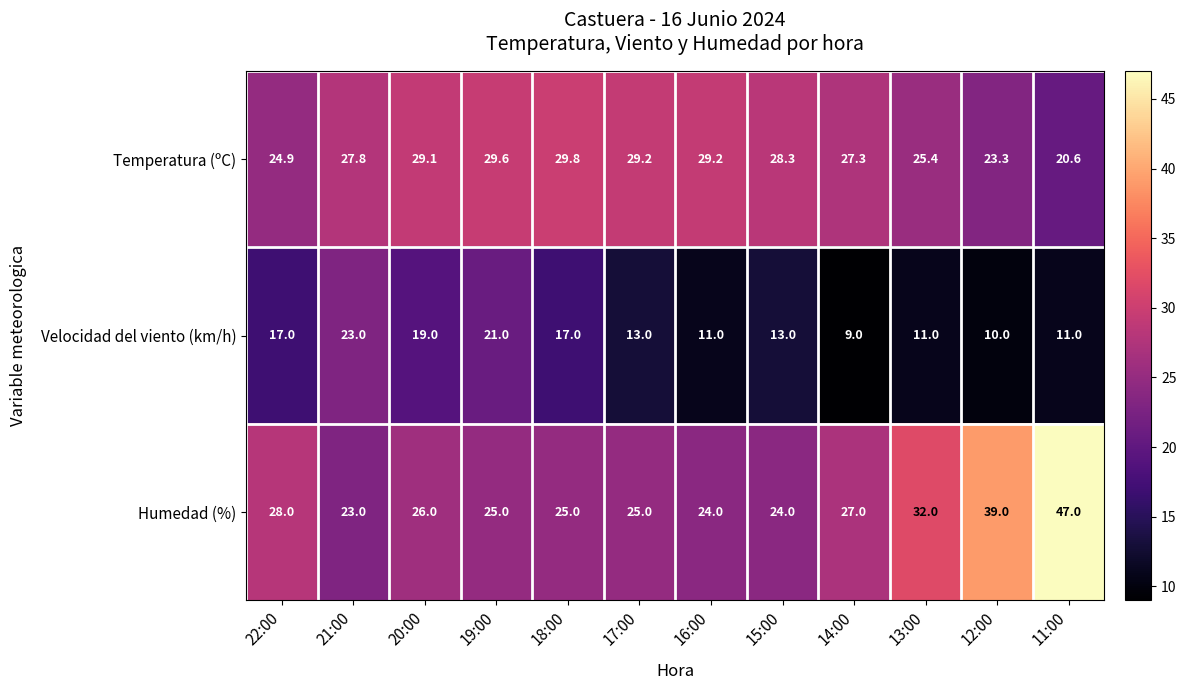

What is the sum of all Velocidad del viento (km/h) values?

175.0